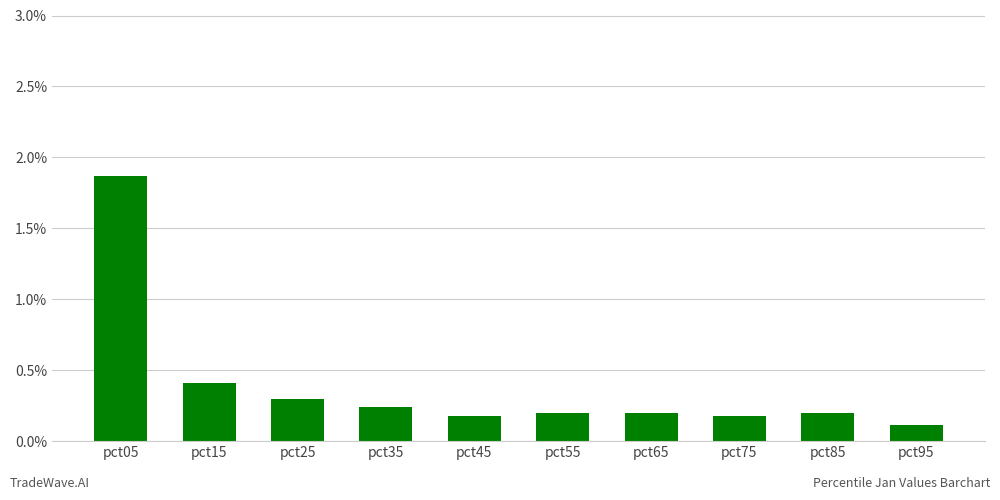

What value does the data have at pct15?

0.4